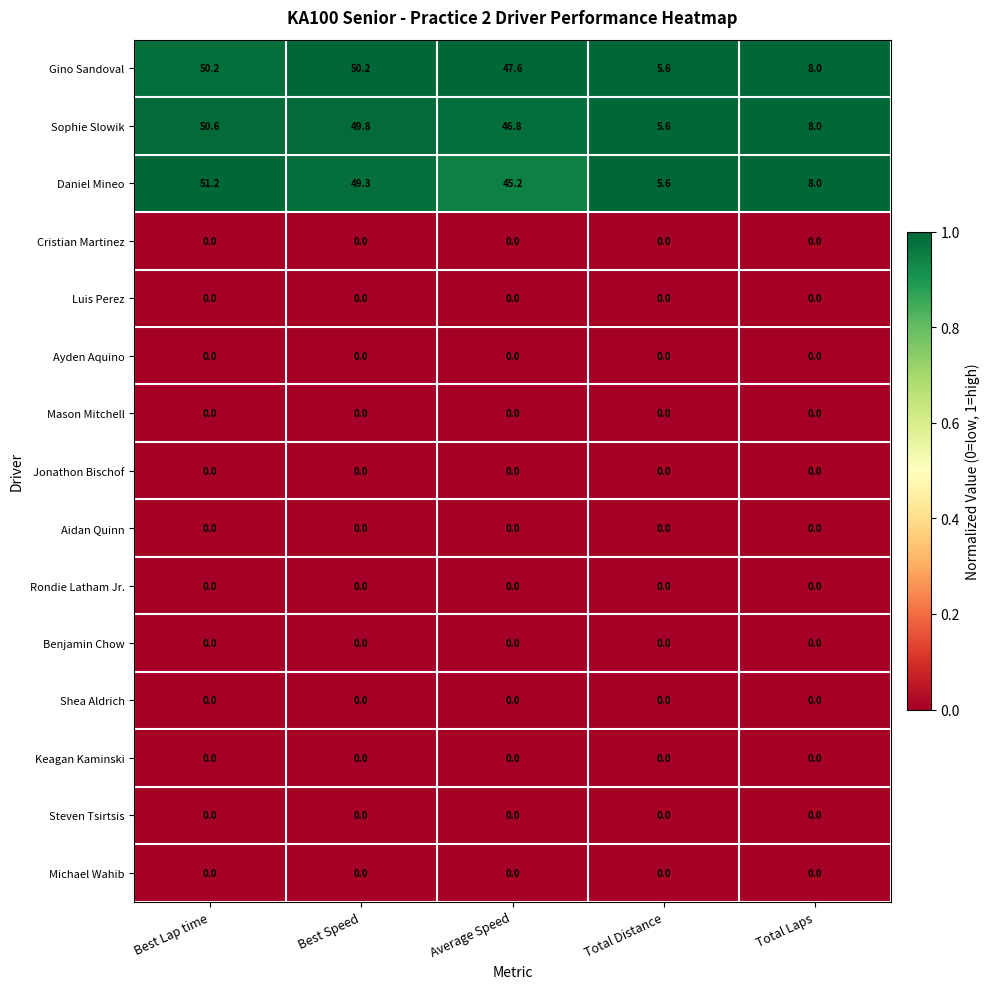

What is the difference between the second highest and second lowest values in the Daniel Mineo series?

41.3